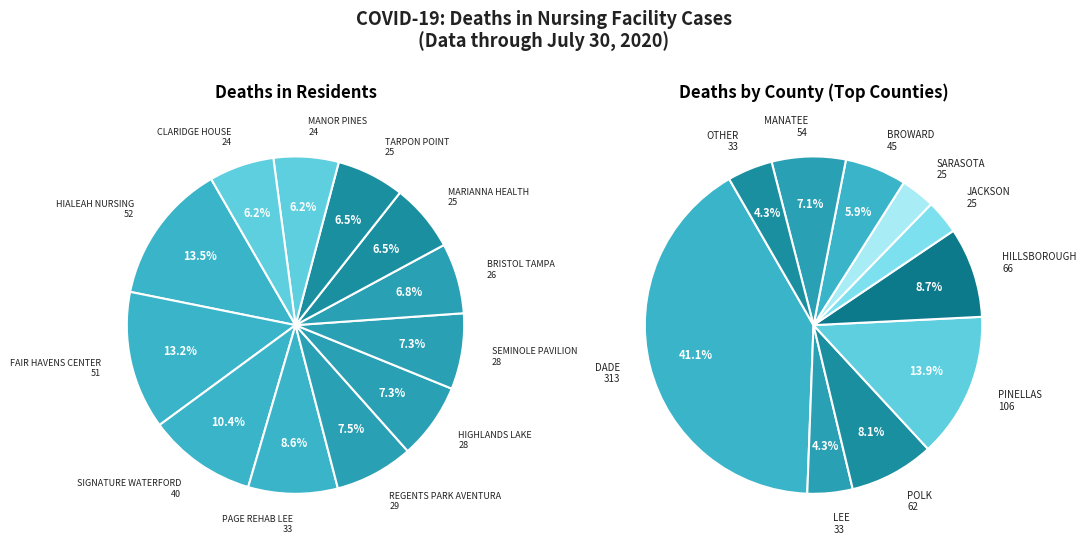

Count the number of slices in the pie.

12